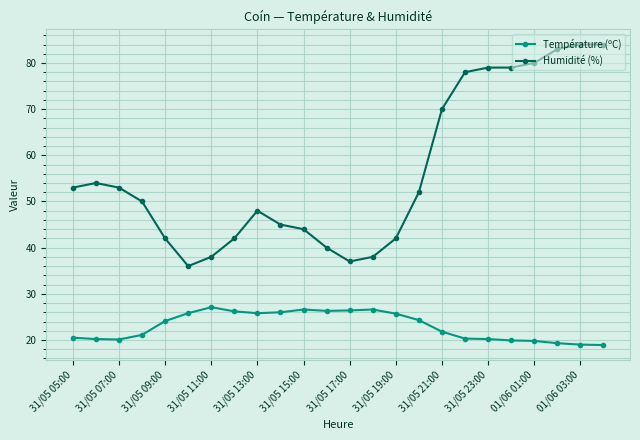

How many distinct data groups are displayed?

2